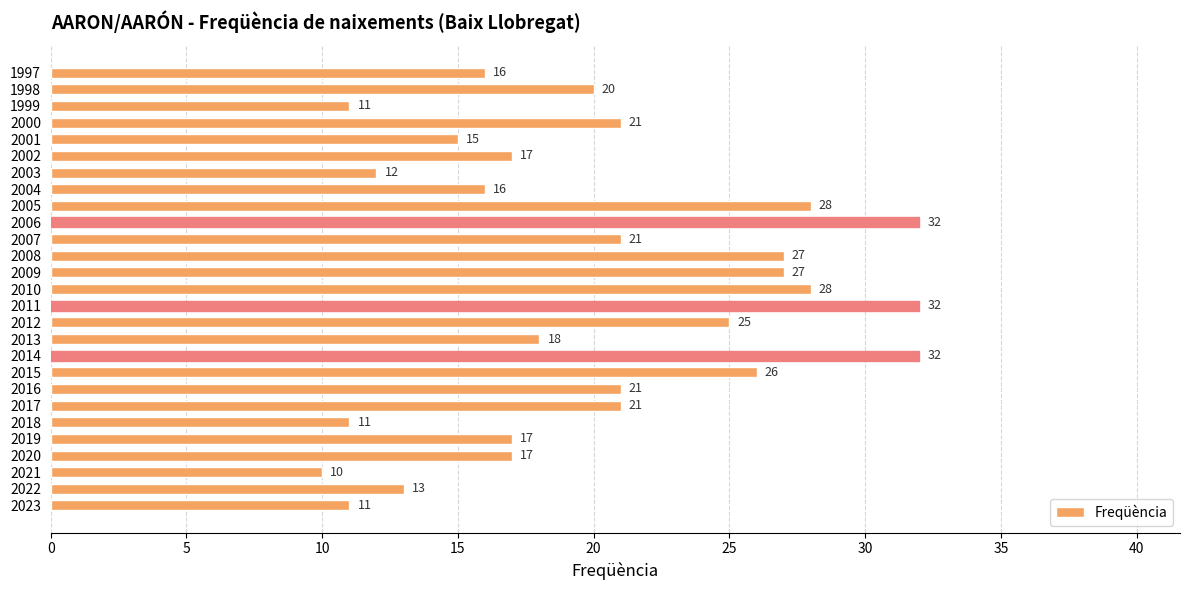

Which has a higher value, 2012 or 2001?

2012